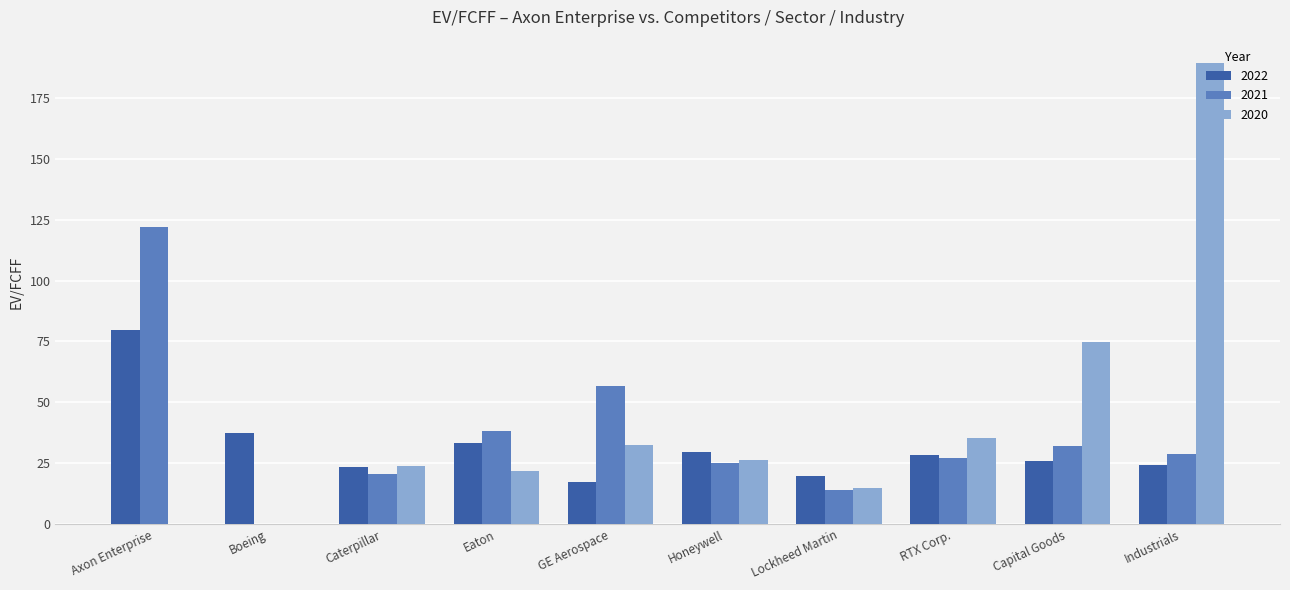

What is the greatest value displayed?

189.5